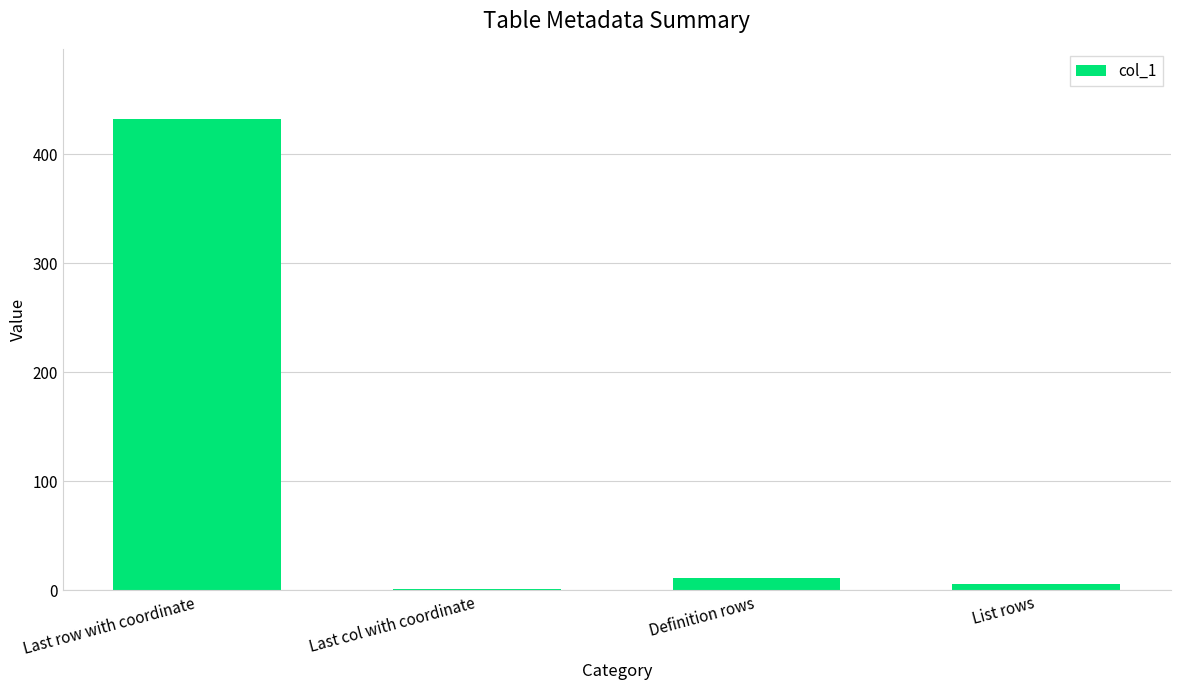

The chart shows a value of 11 at Definition rows. True or false?

True